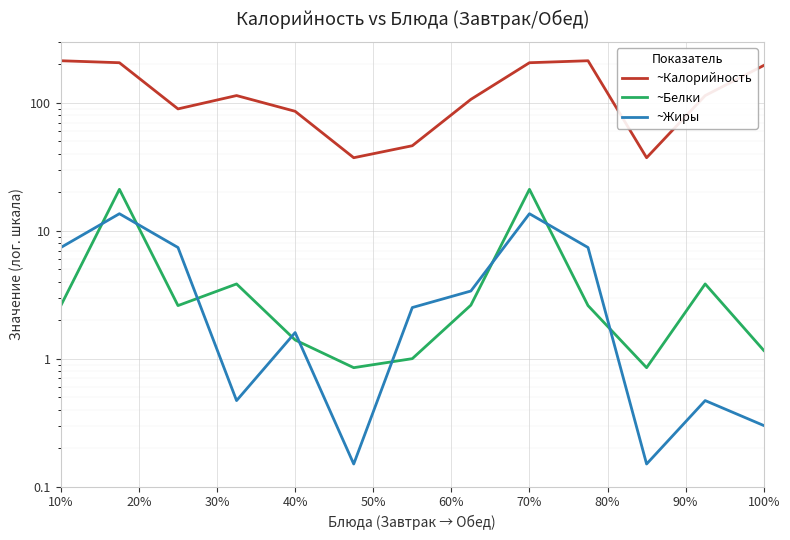

What is the greatest value displayed?

213.7